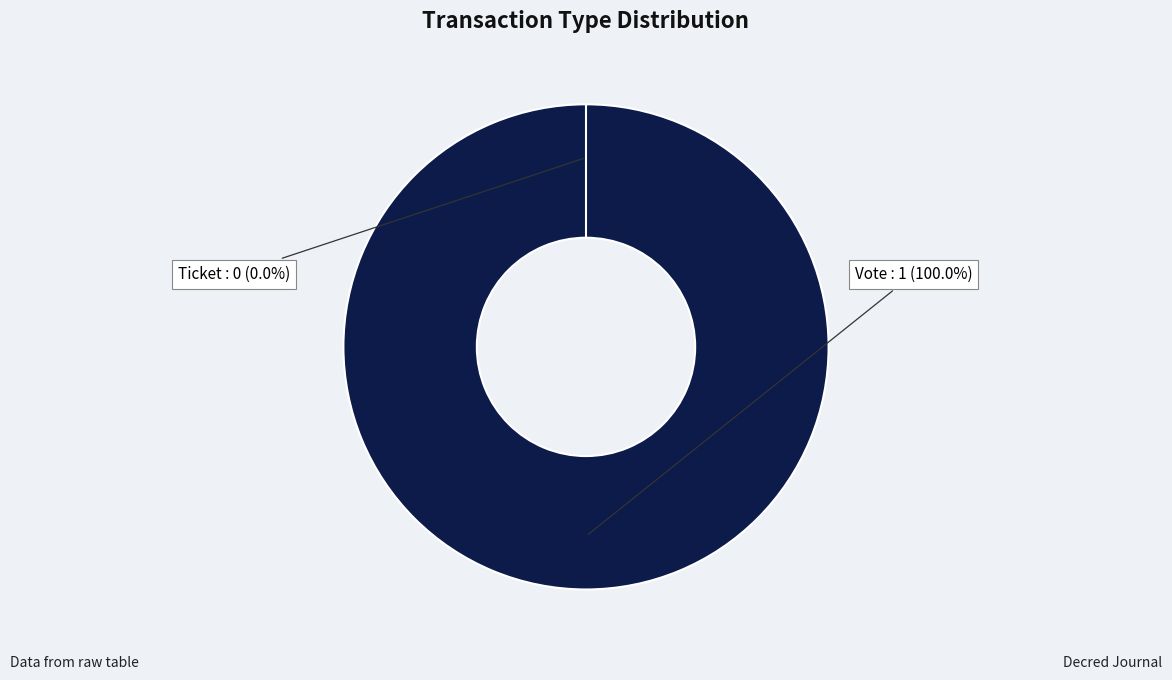

Rank the categories by value from highest to lowest.

Vote, Ticket